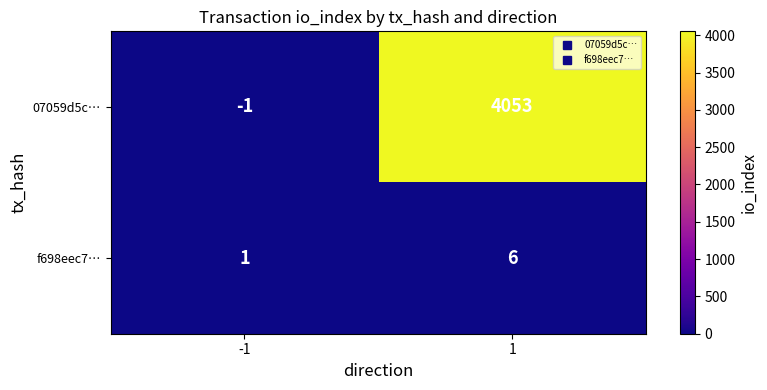

Reading left to right, what are all the values shown in this chart?

07059d5c…: -1	4053
f698eec7…: 1	6